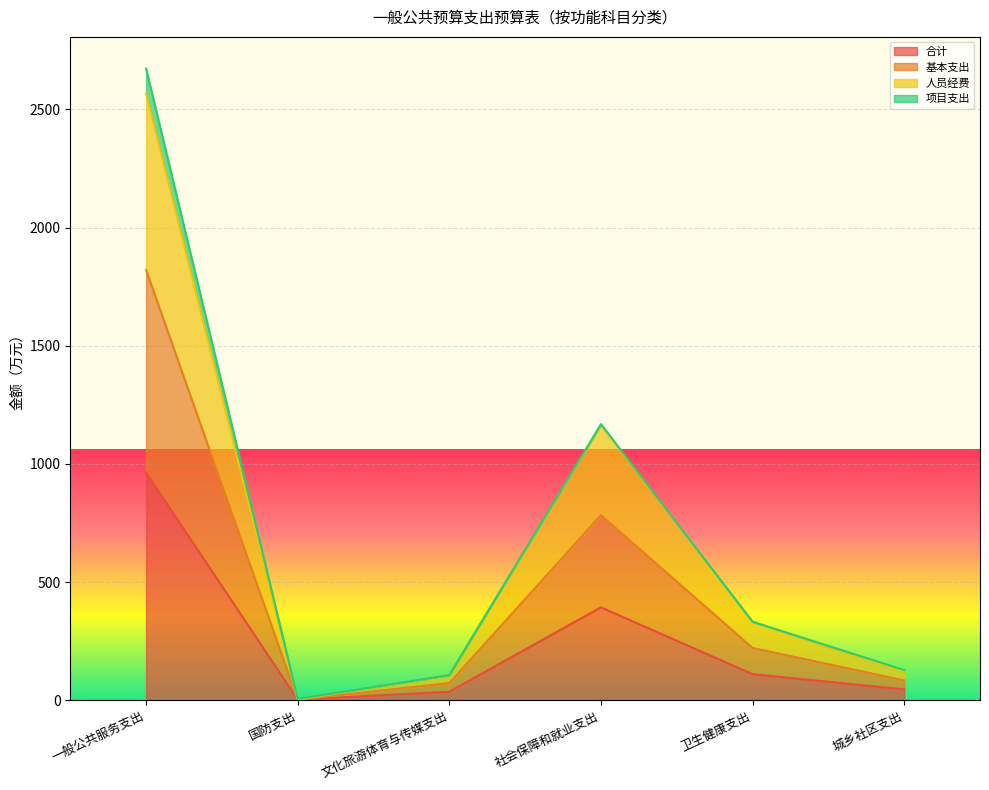

List the labels in order of 基本支出 value, smallest first.

国防支出, 文化旅游体育与传媒支出, 城乡社区支出, 卫生健康支出, 社会保障和就业支出, 一般公共服务支出